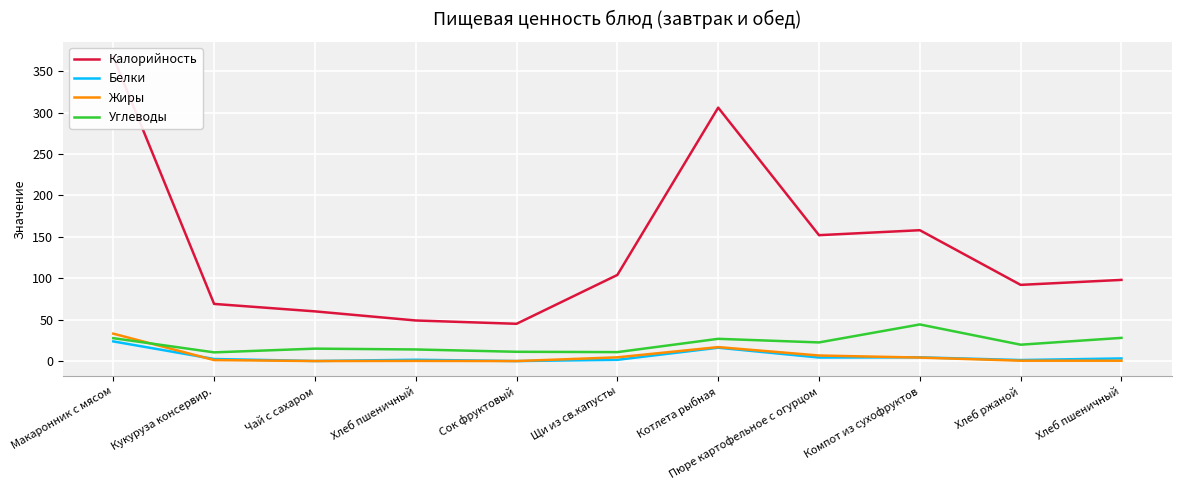

At which label is Жиры closest to 16?

Котлета рыбная